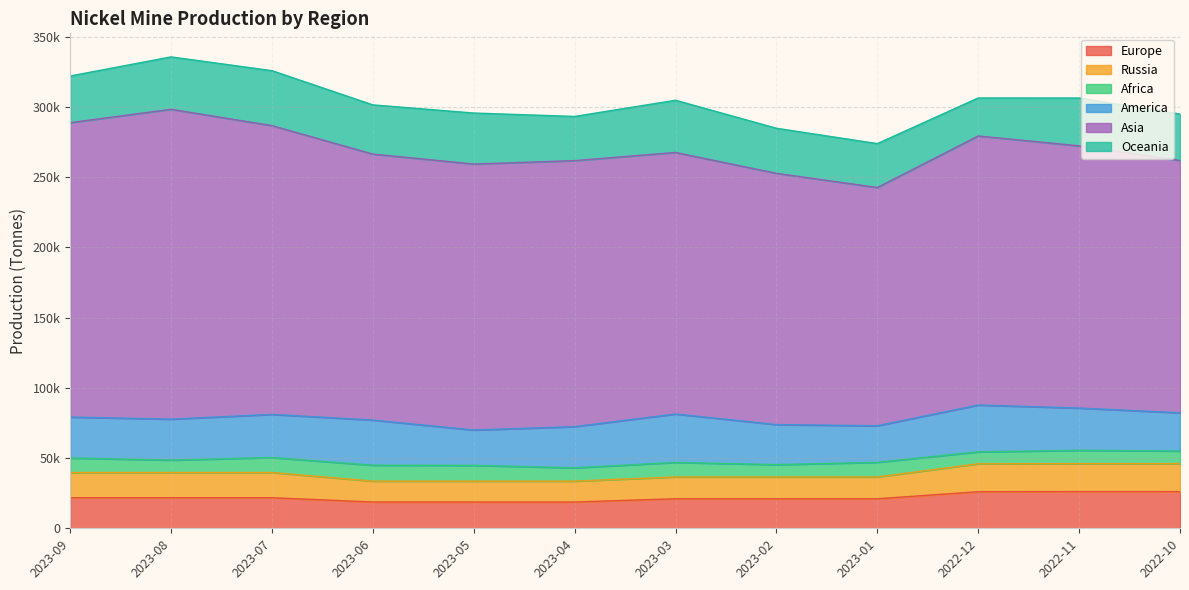

In Oceania, how many points are lower than both neighbors (excluding endpoints)?

3